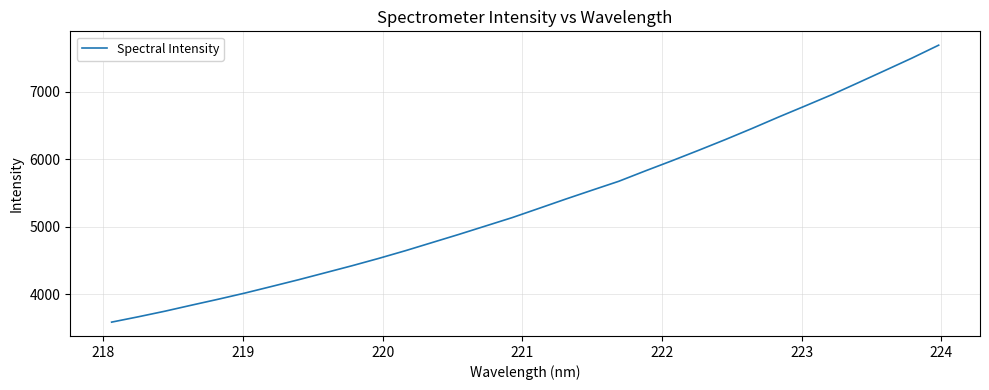

What is the greatest value displayed?

7691.8